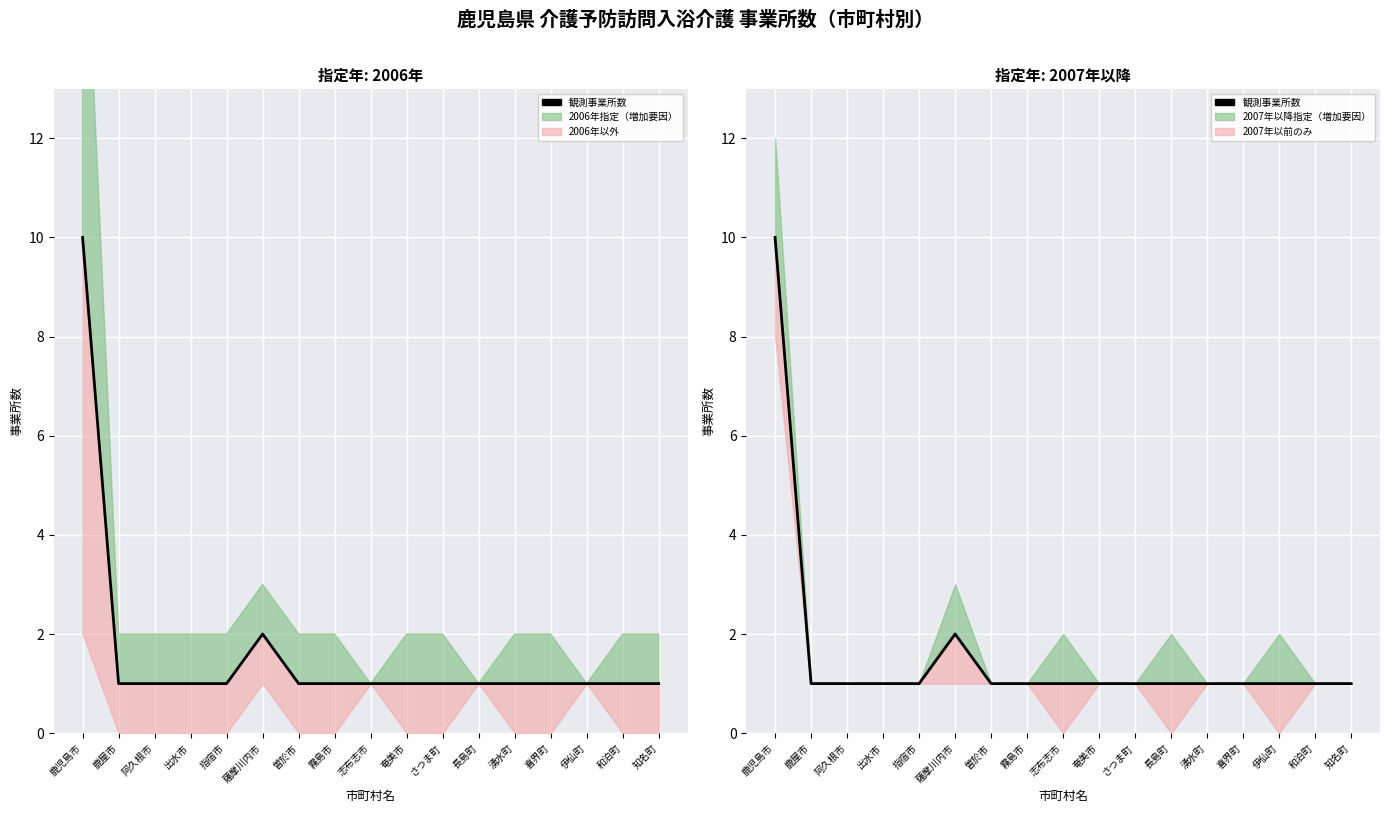

How many points are higher than both their immediate neighbors (excluding endpoints)?

1